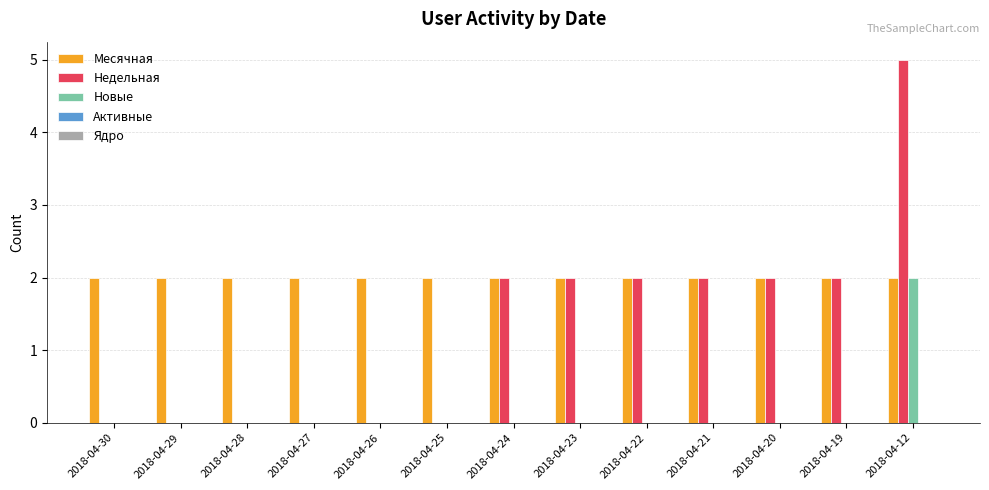

True or false: Месячная has a value of 4 at 2018-04-12.

False